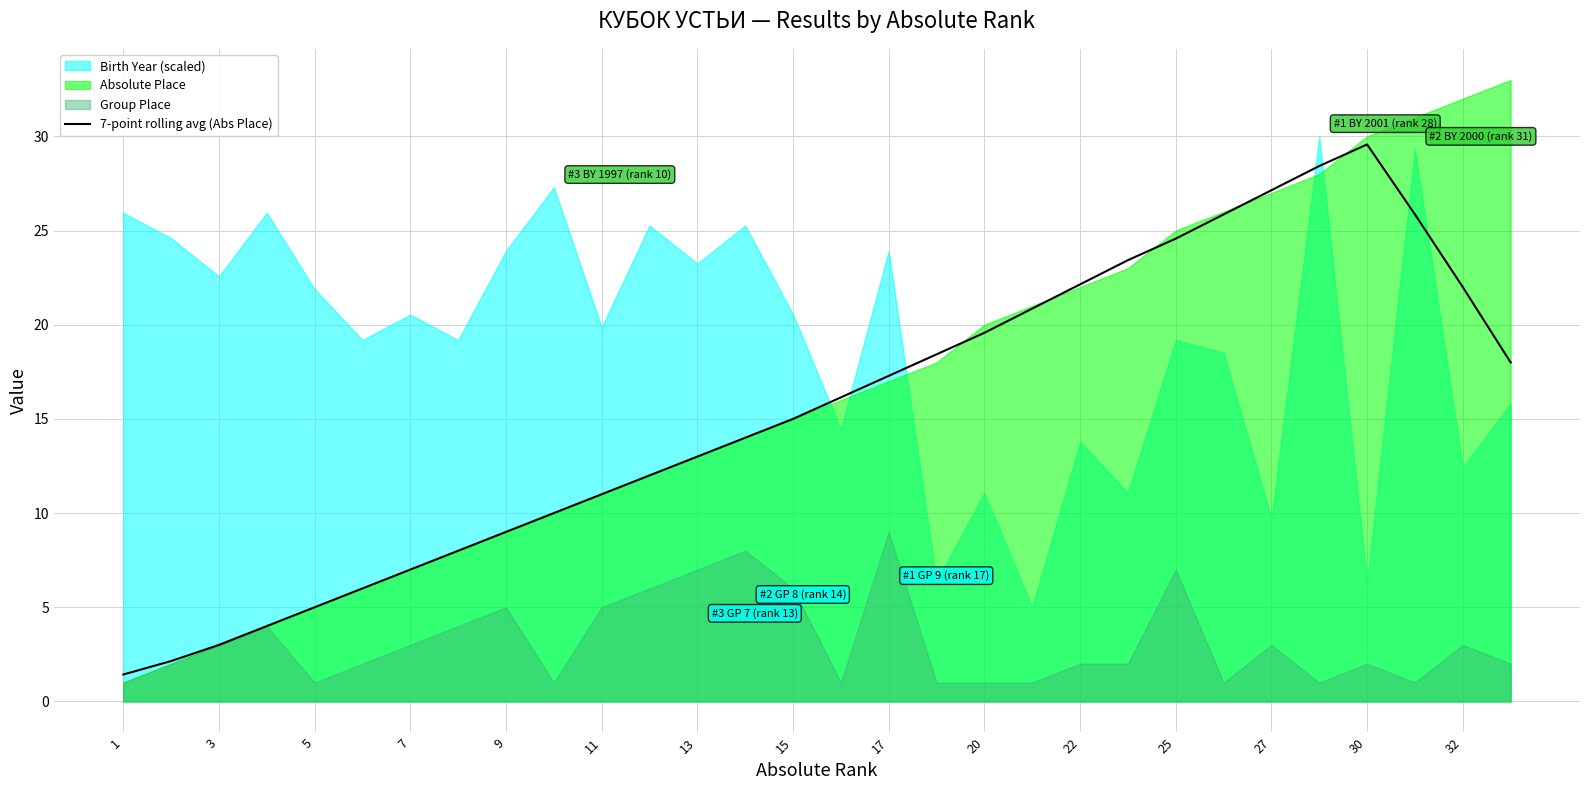

The 7-point rolling avg (Abs Place) series shows 38.1 at 22. True or false?

False